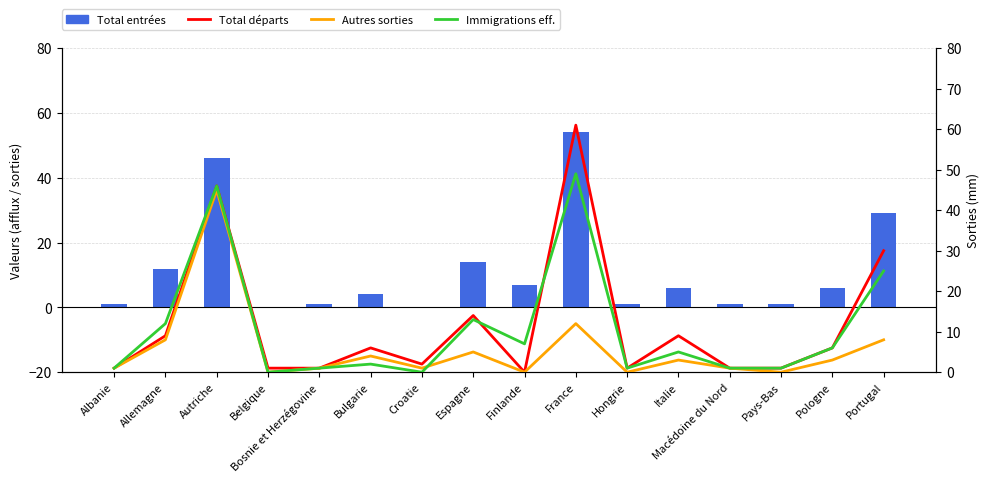

Which label corresponds to the largest value in the chart?

France